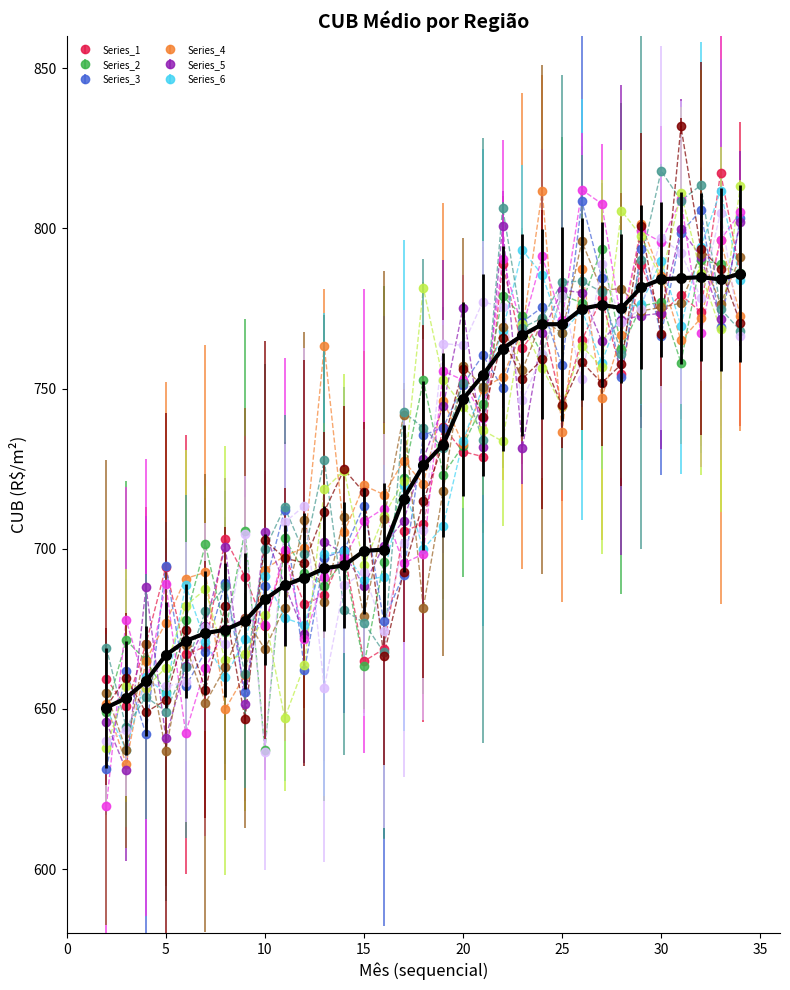

What is the smallest value displayed?

619.6